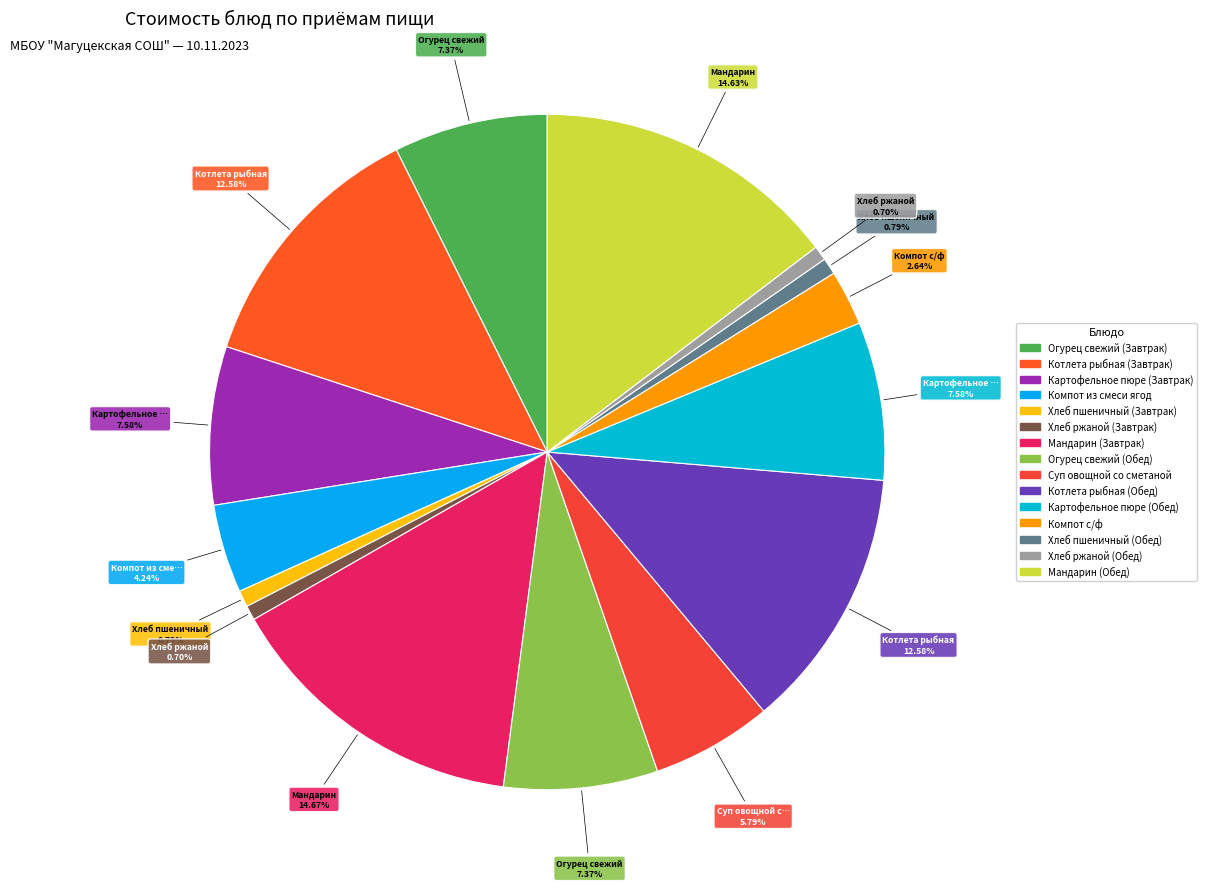

To the nearest percent, what percentage of the pie is Хлеб ржаной (Обед)?

1%